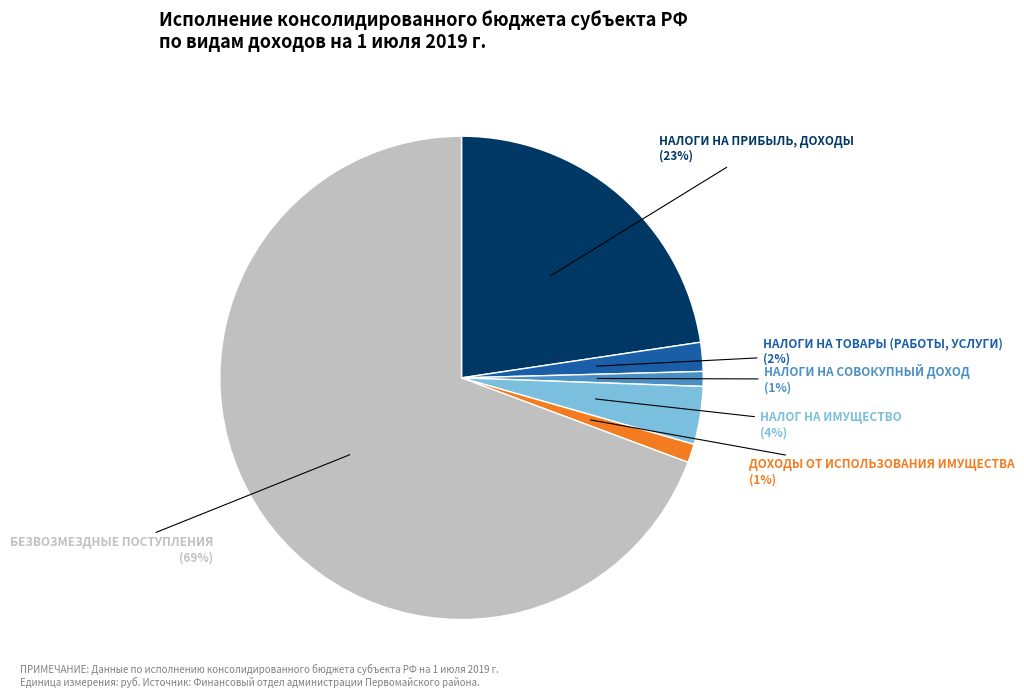

How many segments does this pie chart have?

6